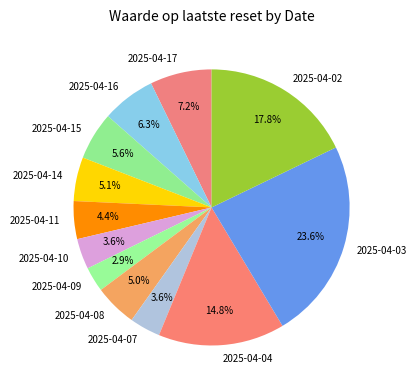

How many segments does this pie chart have?

12